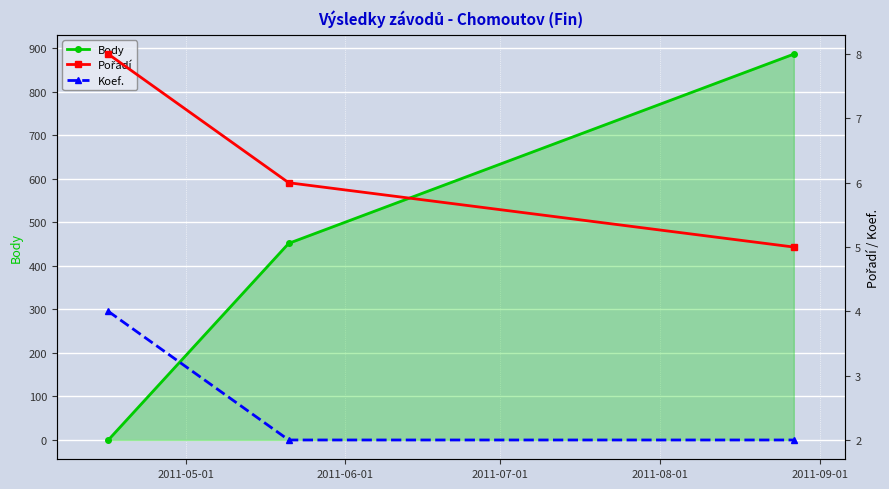

What is the lowest value of the Pořadí series?

5